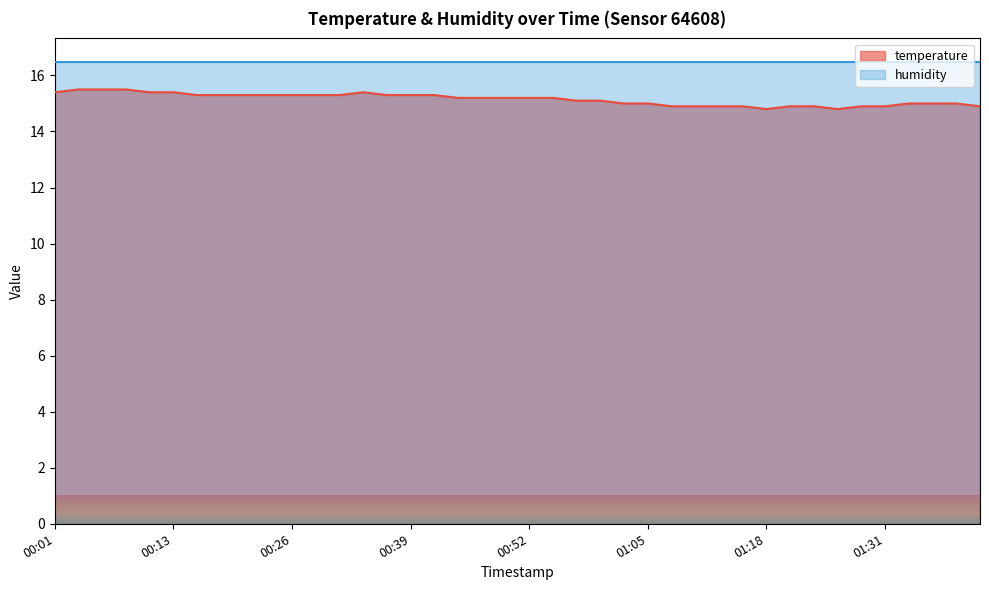

Which has a higher value, 01:02 or 00:13?

00:13